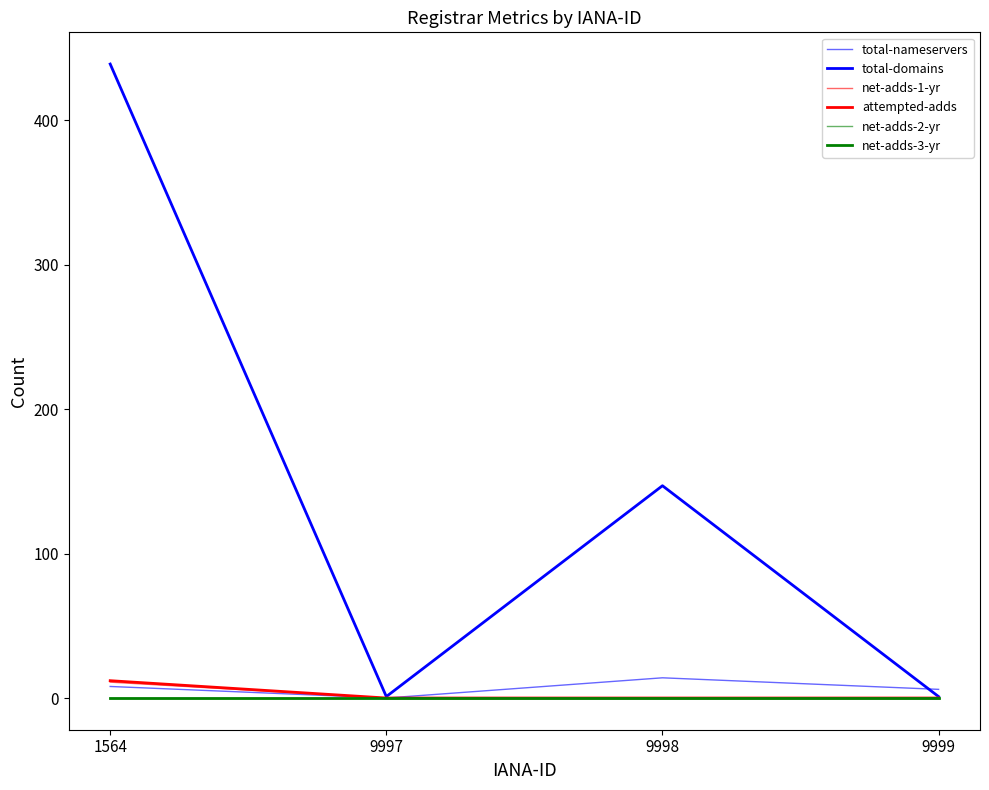

Is this an area chart (filled region under the line)?

No